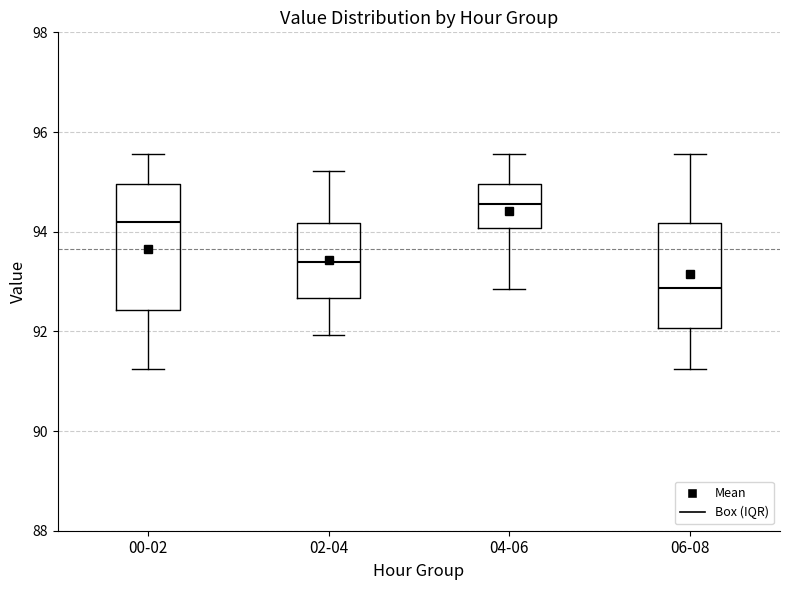

Comparing the boxes themselves (not the whiskers), which one is the tallest?

00-02